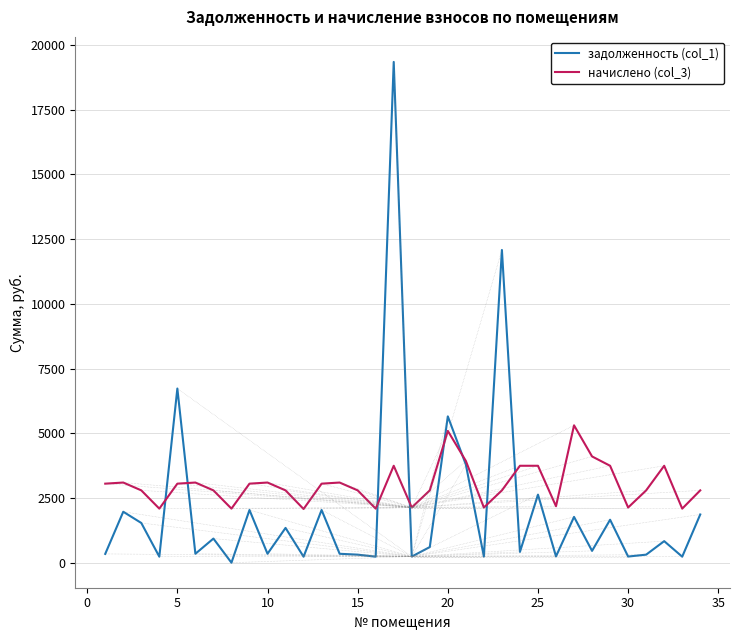

List the series in order of their overall mean, lowest first.

задолженность (col_1), начислено (col_3)